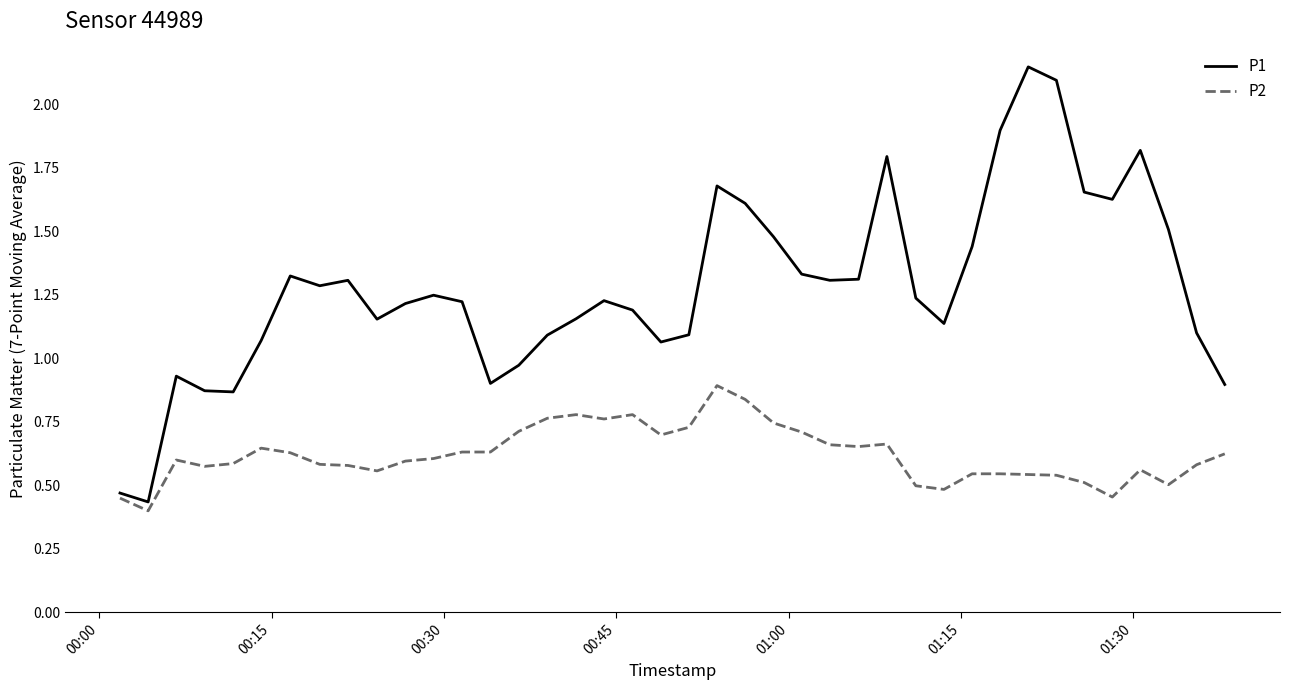

Which series has the largest total across all categories?

P1